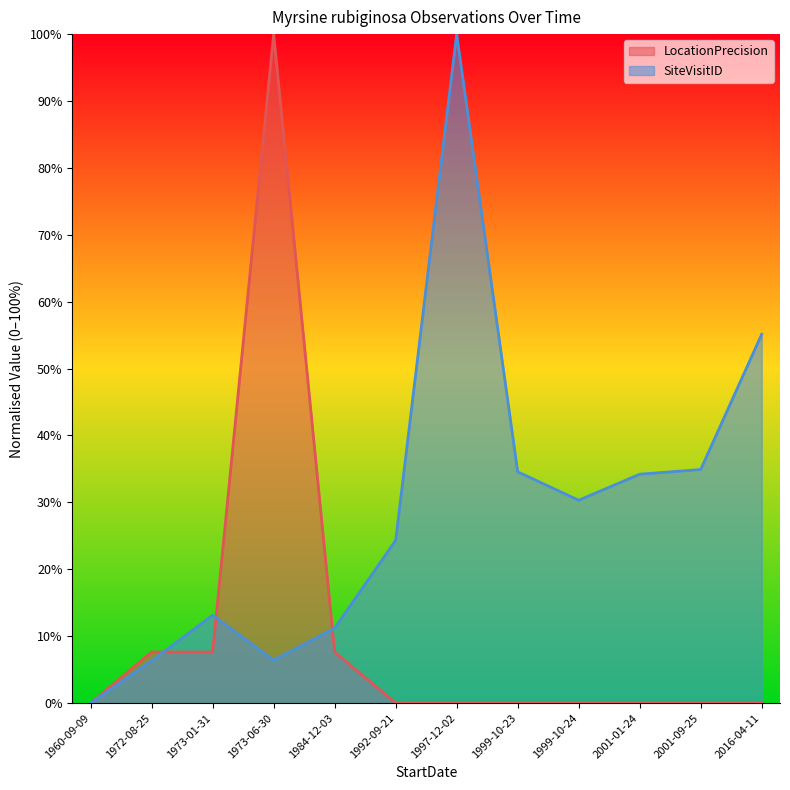

What are all the series names shown in the legend?

LocationPrecision, SiteVisitID